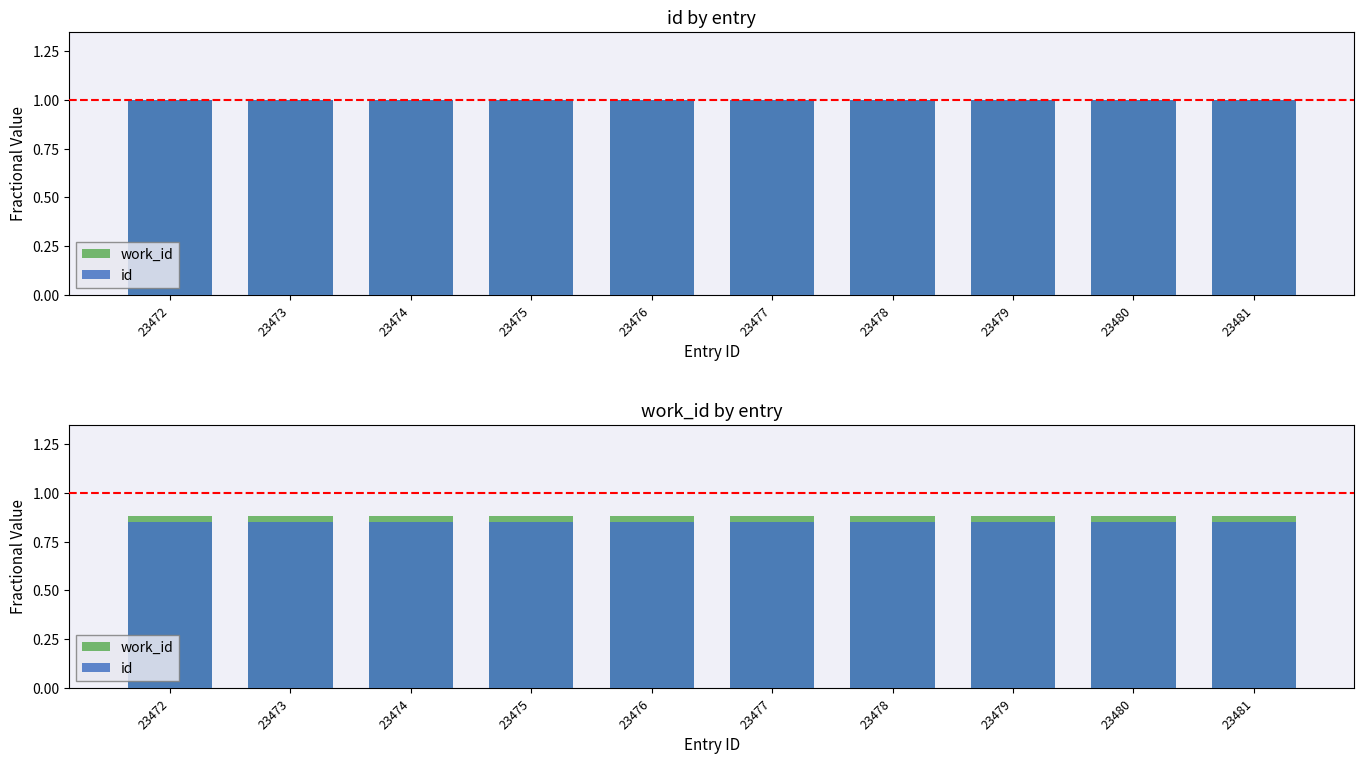

What is the sum of all work_id values?

8.8